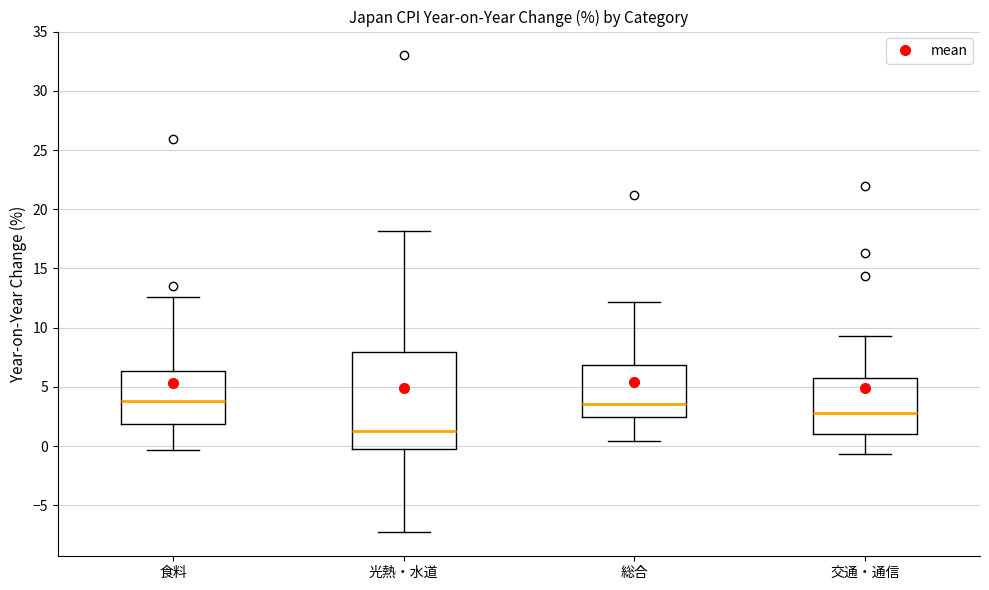

Reading left to right, transcribe this box plot: for each box, give where its median line is, the range the box spans, and where its two whiskers end, as read against the y-axis. The values are not printed on the chart, so give them approximately, as read against the axis.

食料: median 4.0, box 2.0 to 6.5, whiskers -0.5 to 12.5
光熱・水道: median 1.5, box 0.0 to 8.0, whiskers -7.5 to 18.0
総合: median 3.5, box 2.5 to 7.0, whiskers 0.5 to 12.0
交通・通信: median 3.0, box 1.0 to 6.0, whiskers -0.5 to 9.5